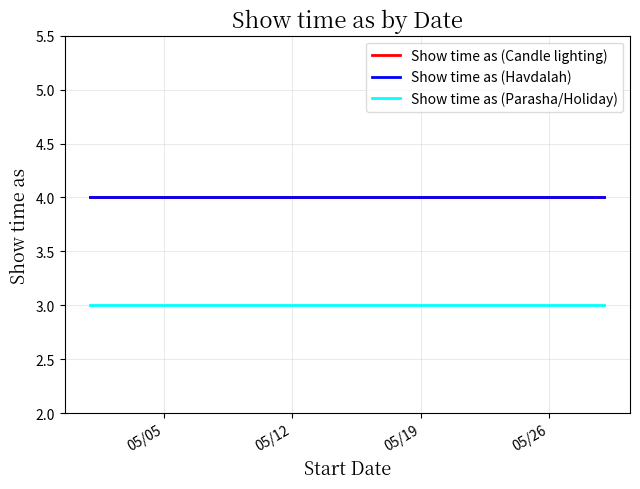

At how many categories does at least one series exceed 3?

6